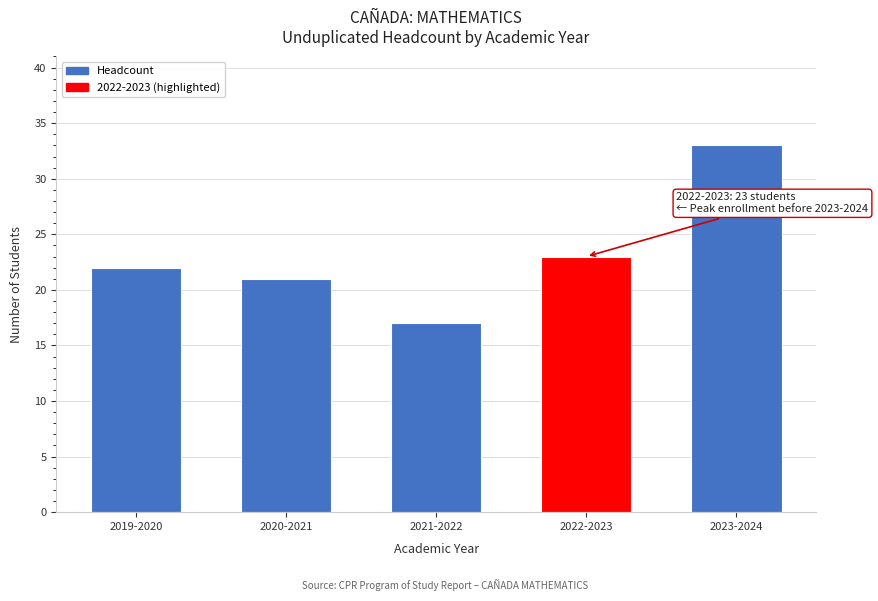

Reading left to right, list all the values displayed in this chart.

2019-2020=22	2020-2021=21	2021-2022=17	2022-2023=23	2023-2024=33